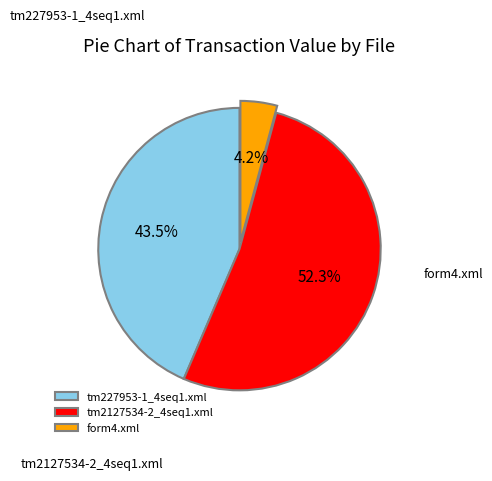

What portion of the pie excludes tm2127534-2_4seq1.xml?

47.7%